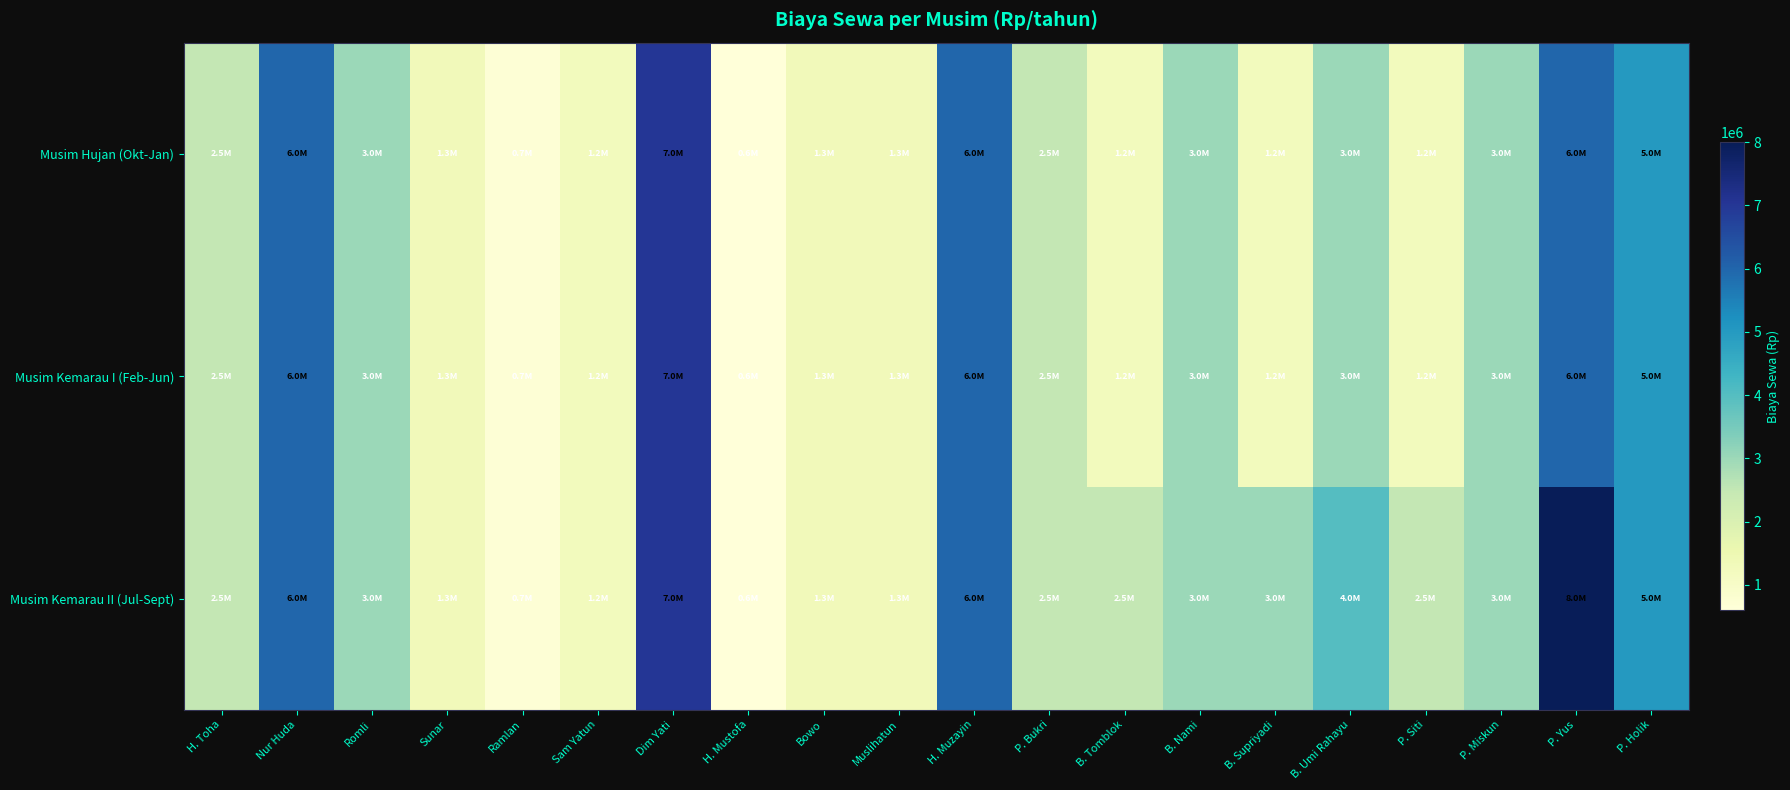

Count the number of categories in the chart.

20